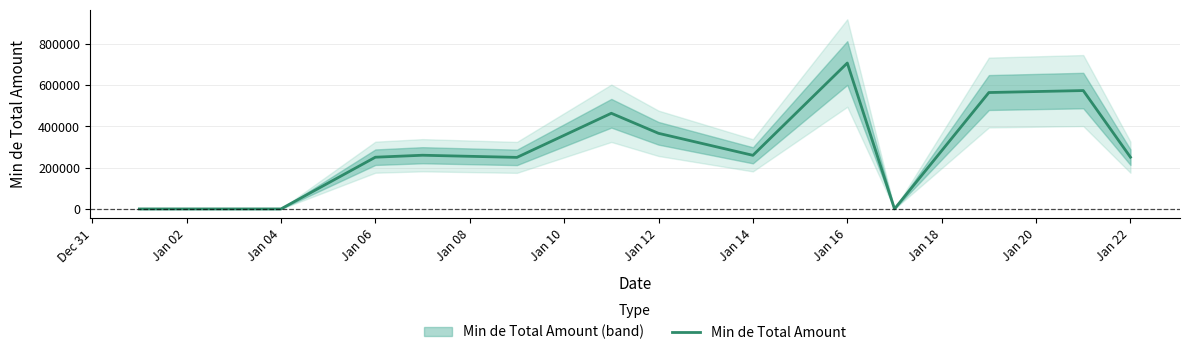

At which label is Min de Total Amount closest to 353090?

Jan 12